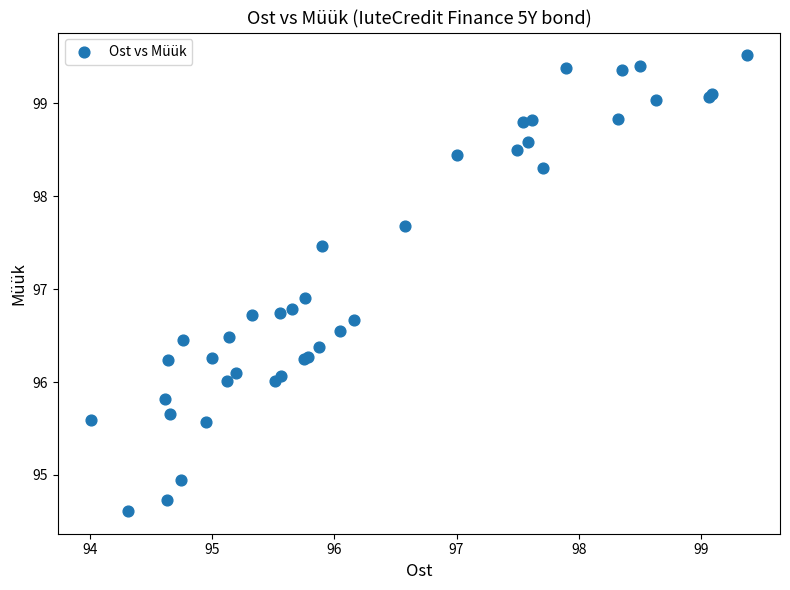

What Y value in the scatter plot is closest to 97?

96.9